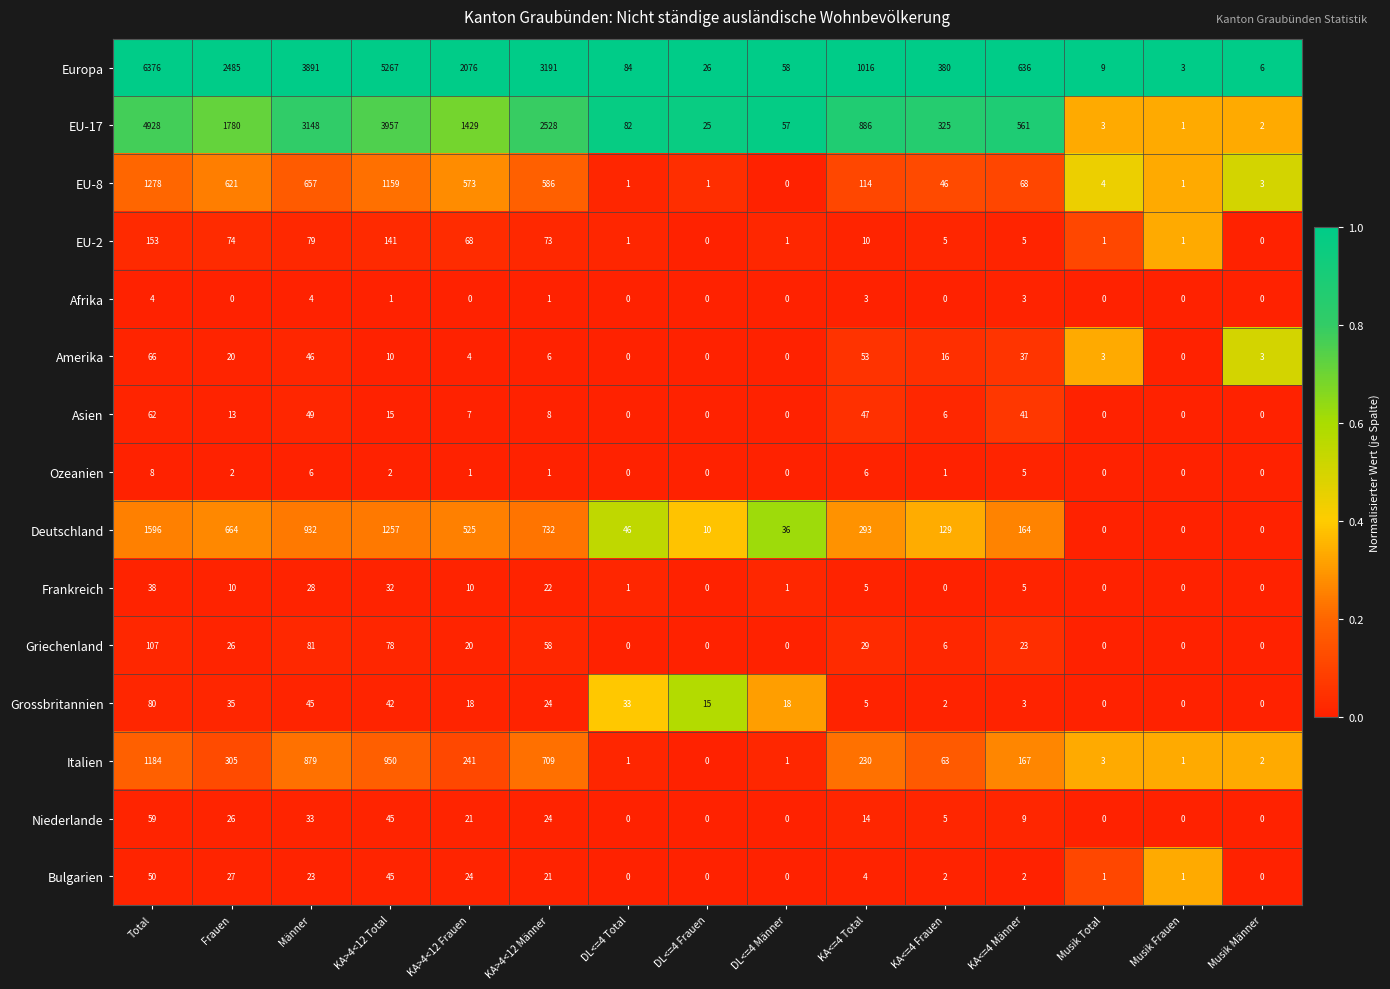

Rank the series by their maximum value, from lowest to highest.

Afrika, Ozeanien, Frankreich, Bulgarien, Niederlande, Asien, Amerika, Grossbritannien, Griechenland, EU-2, Italien, EU-8, Deutschland, EU-17, Europa